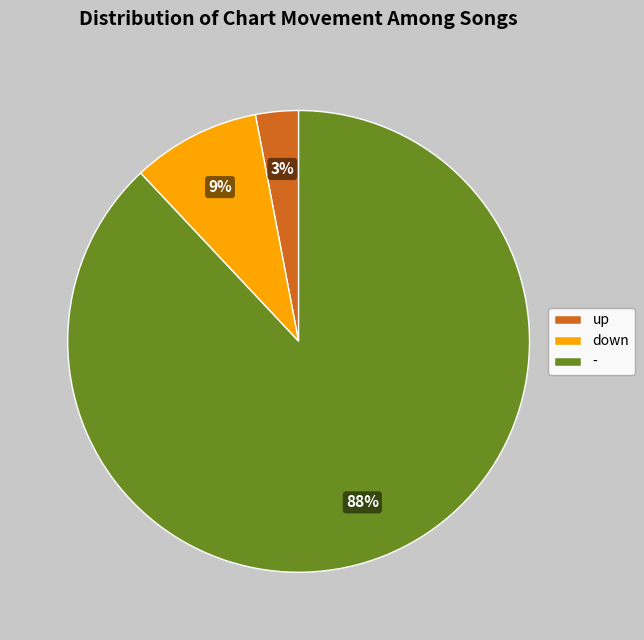

Which category has the smallest portion of the pie?

up